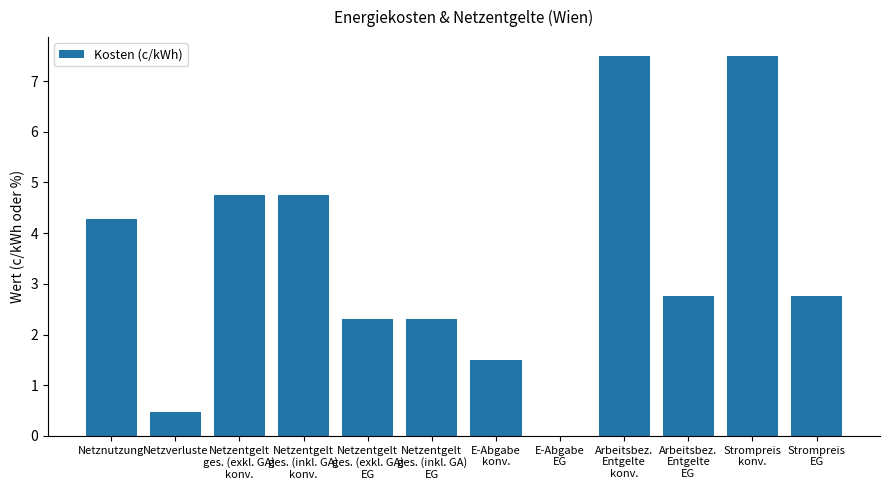

What is the ratio of the value at Arbeitsbez.
Entgelte
konv. to the value at Netzentgelt
ges. (inkl. GA)
EG?

3.3